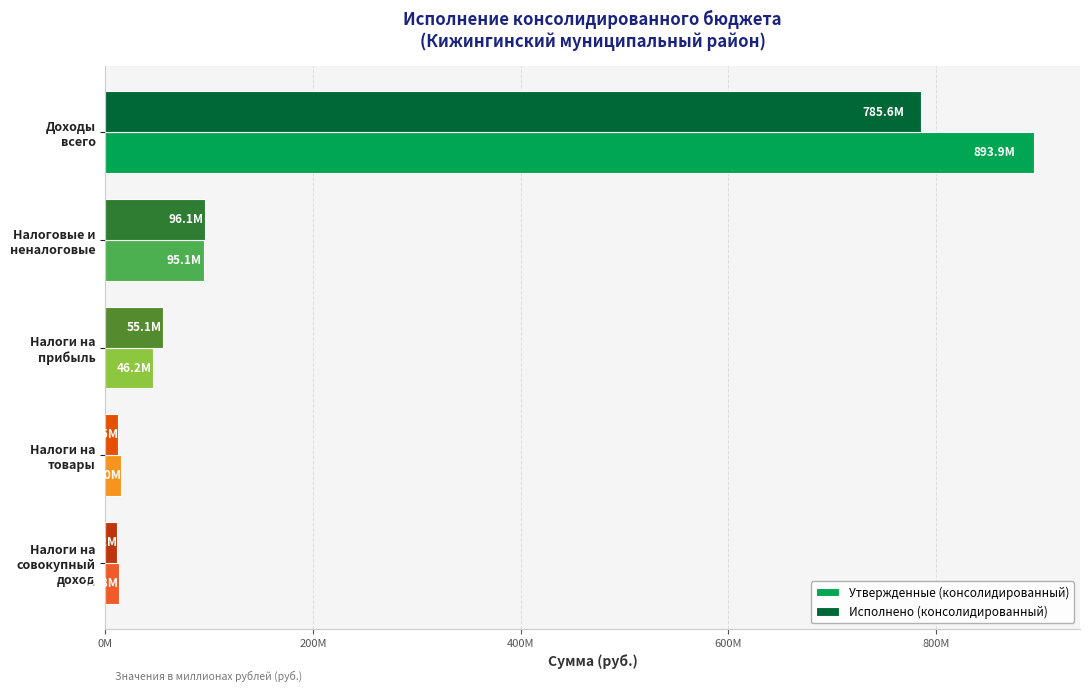

Rank the series by their maximum value, from highest to lowest.

Утвержденные (консолидированный), Исполнено (консолидированный)